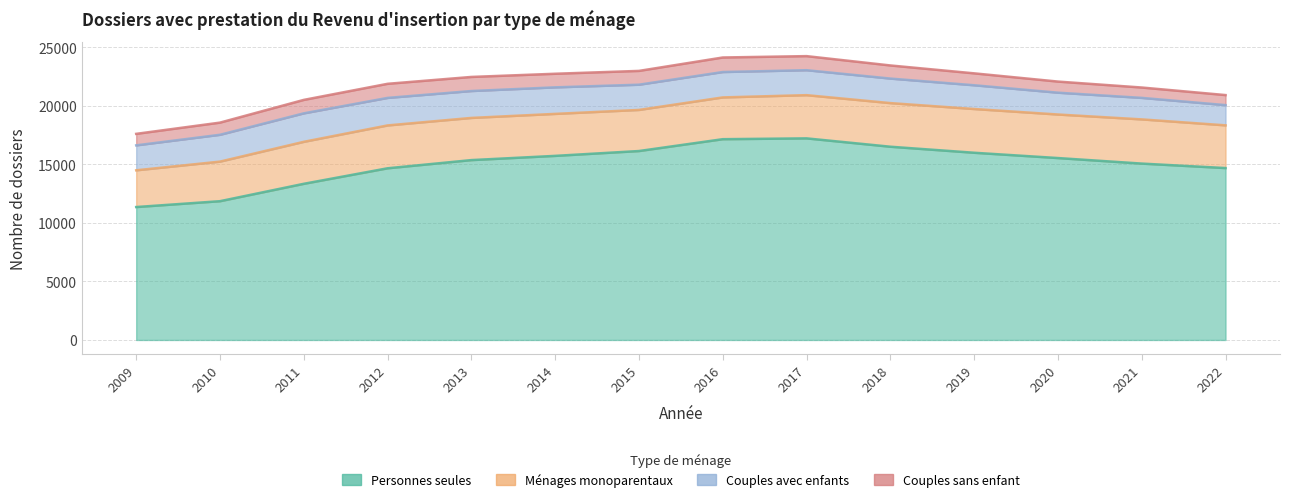

What value does the Couples sans enfant series have at 2015?

1180